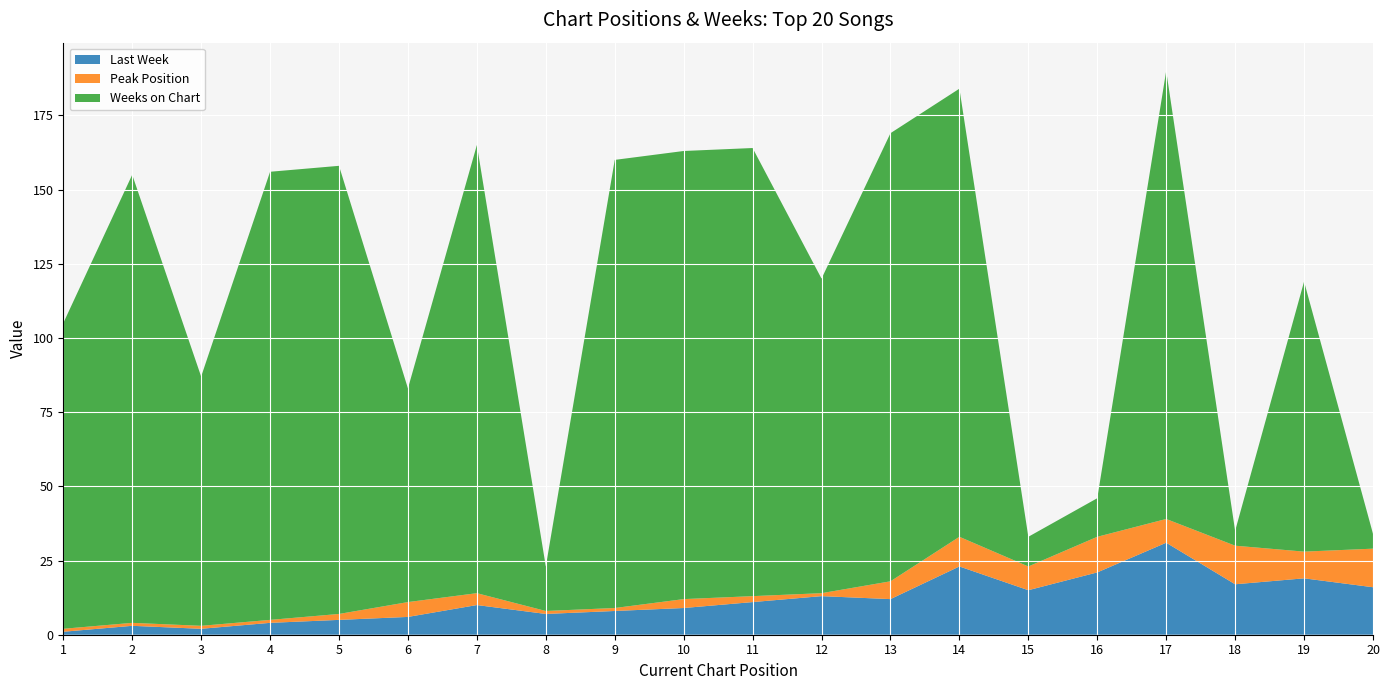

Reading right to left, extract all data points from this chart.

Last Week: 16	19	17	31	21	15	23	12	13	11	9	8	7	10	6	5	4	2	3	1
Peak Position: 13	9	13	8	12	8	10	6	1	2	3	1	1	4	5	2	1	1	1	1
Weeks on Chart: 5	91	5	151	13	10	151	151	106	151	151	151	15	151	72	151	151	84	151	103